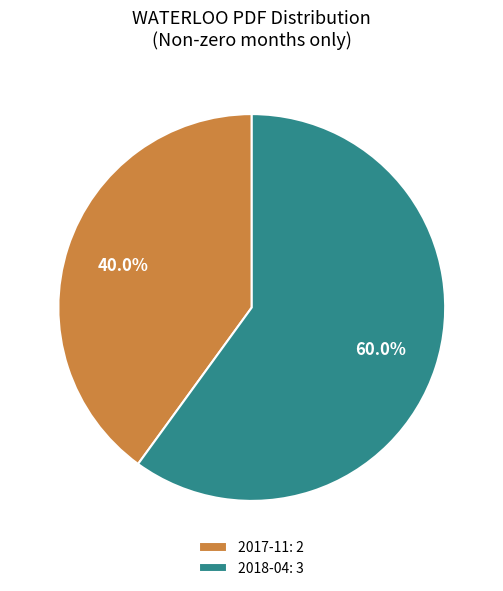

What is the ratio of the value at 2018-04 to the value at 2017-11?

1.5